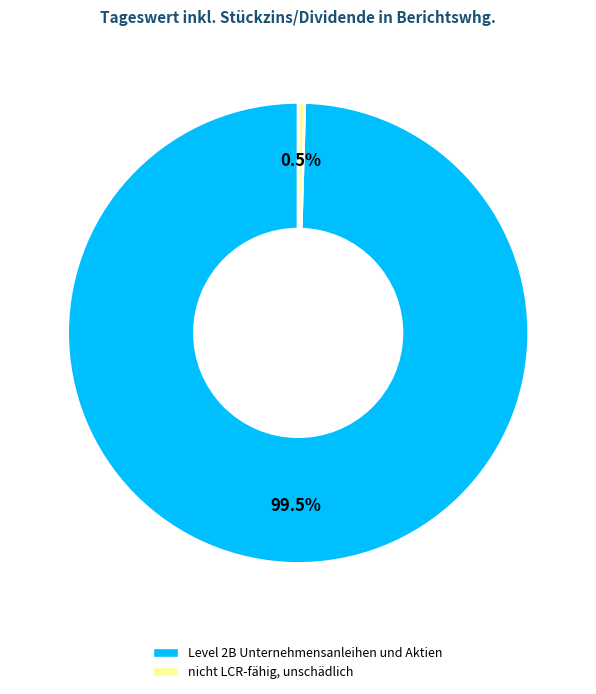

Rank the categories by value from highest to lowest.

Level 2B Unternehmensanleihen und Aktien, nicht LCR-fähig, unschädlich